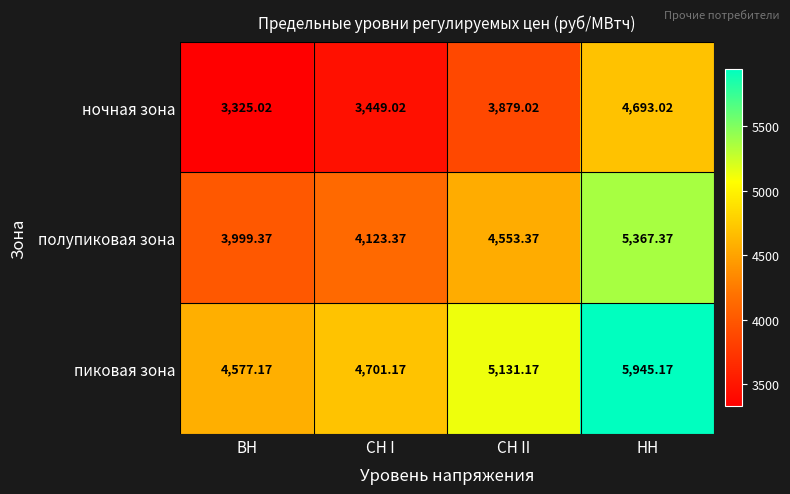

Rank the series by their average value, from lowest to highest.

ночная зона, полупиковая зона, пиковая зона